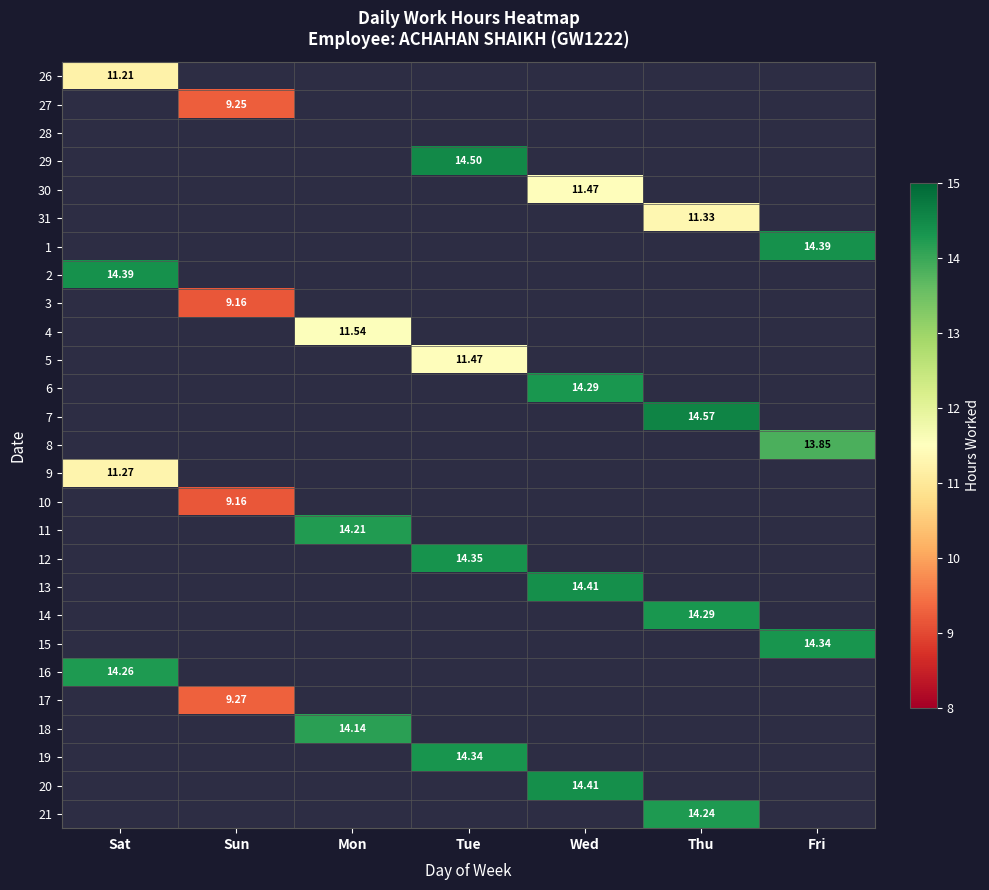

Count the number of data series in this chart.

27